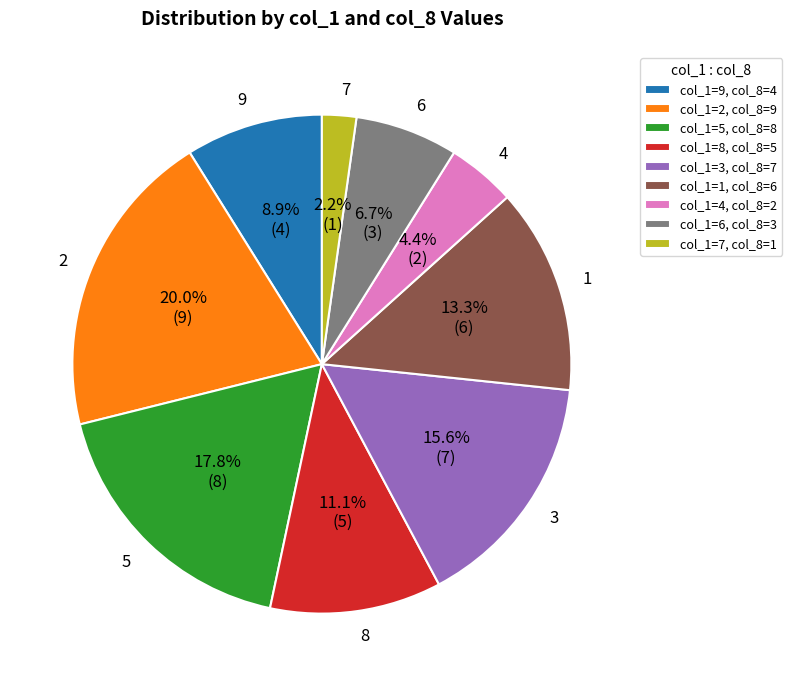

True or false: 5 accounts for 18% of the total.

True